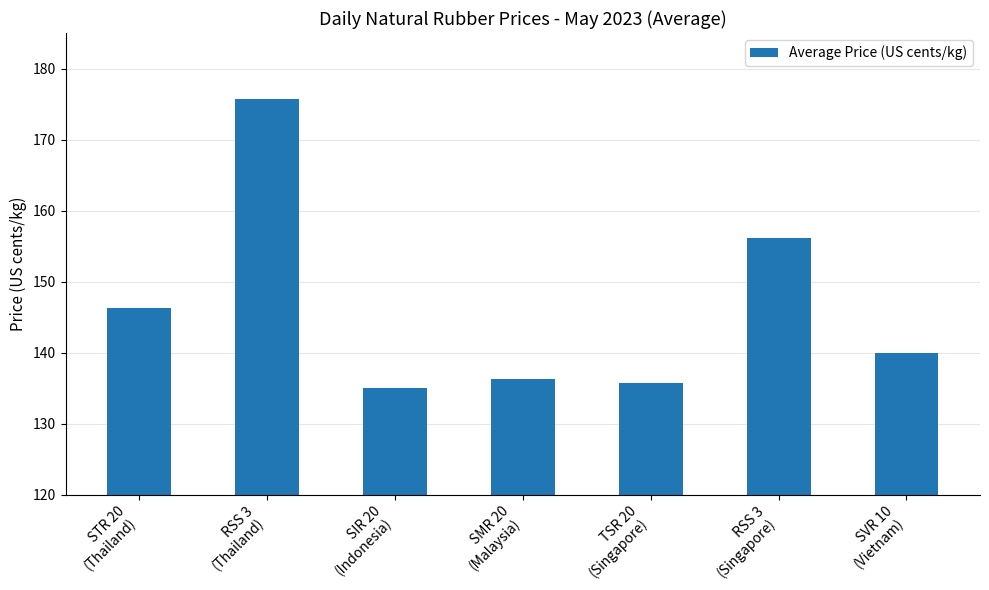

Approximately how many times larger is the value at STR 20
(Thailand) compared to RSS 3
(Thailand)?

0.8